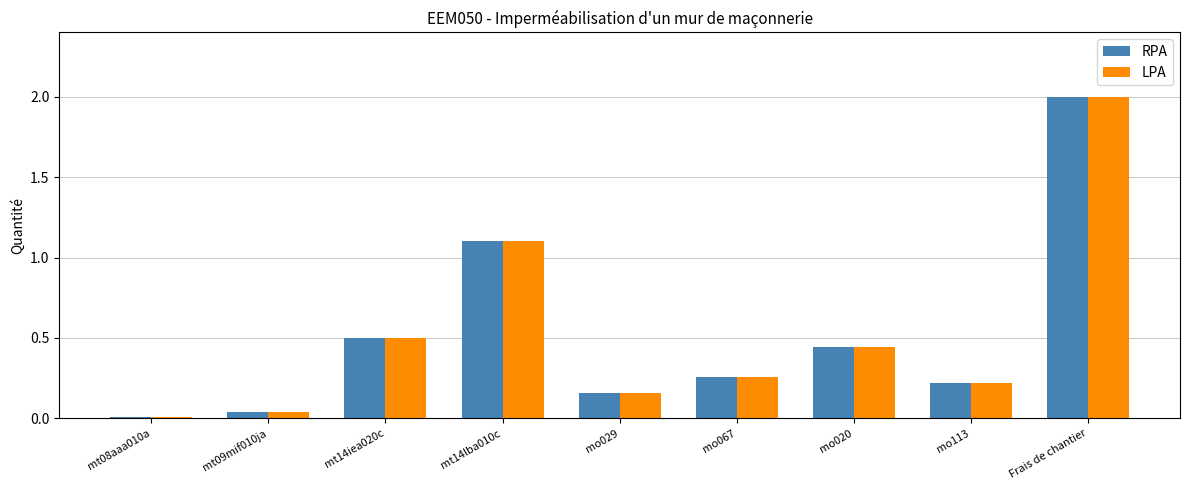

What is the maximum value for LPA?

2.0